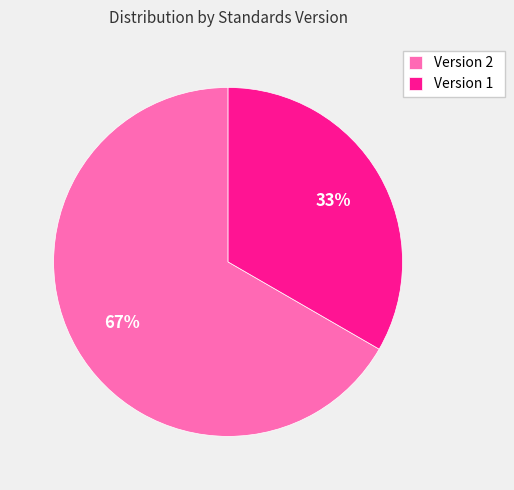

To the nearest percent, what percentage of the pie is Version 1?

33%